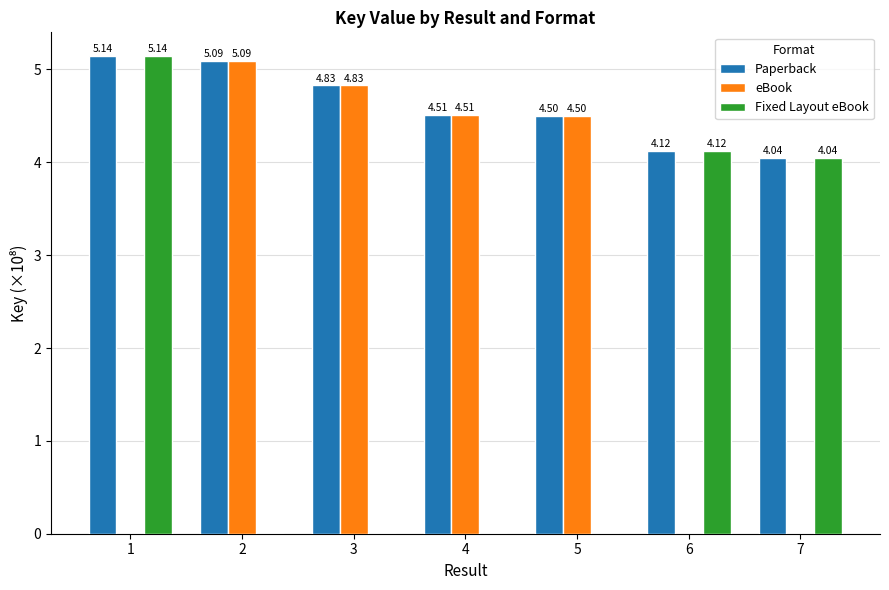

How many series are shown in this chart?

3